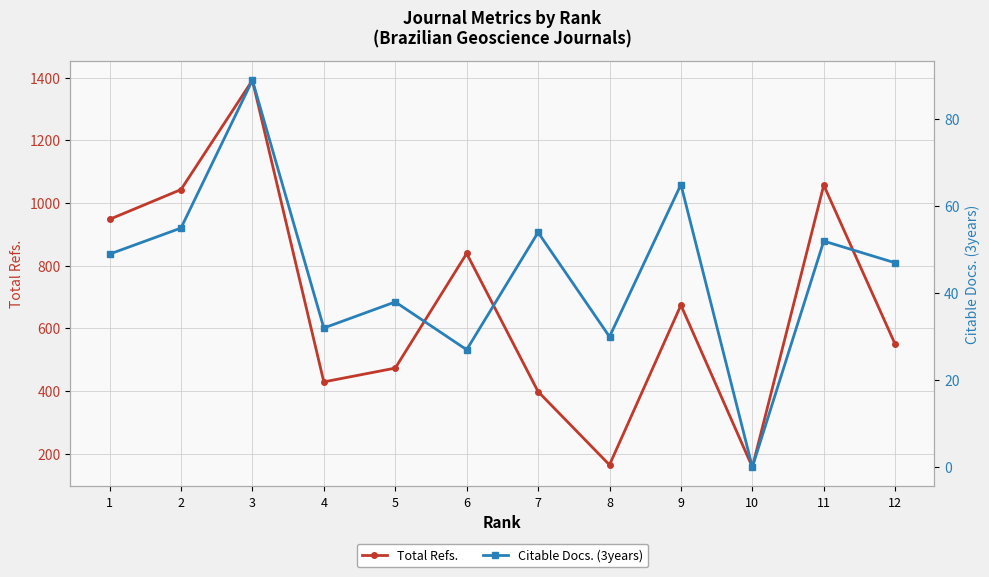

Rank the categories by Citable Docs. (3years) value from lowest to highest.

10, 6, 8, 4, 5, 12, 1, 11, 7, 2, 9, 3